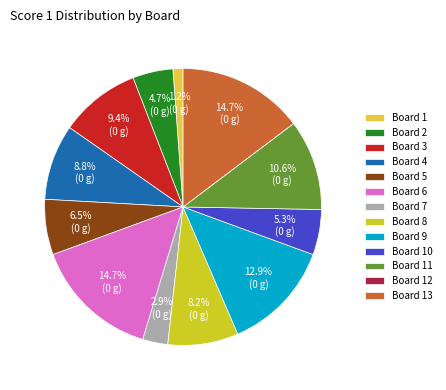

Does Board 7 account for over 50% of the chart?

No